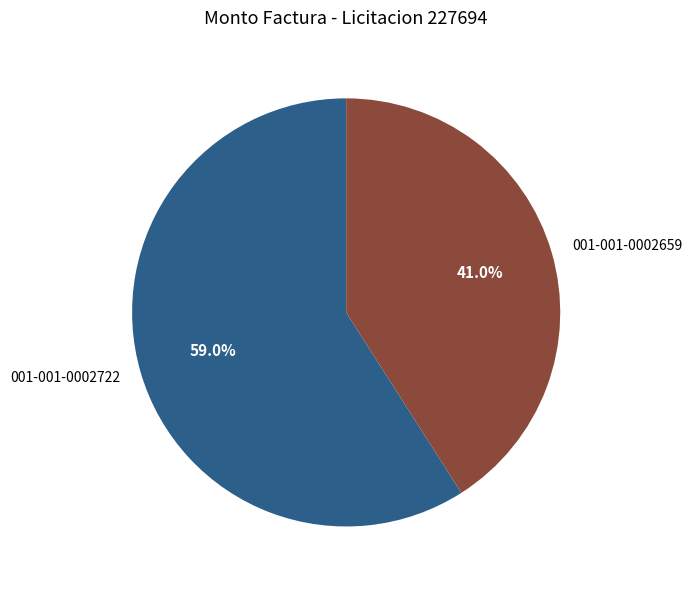

To the nearest percent, what percentage of the pie is 001-001-0002659?

41%